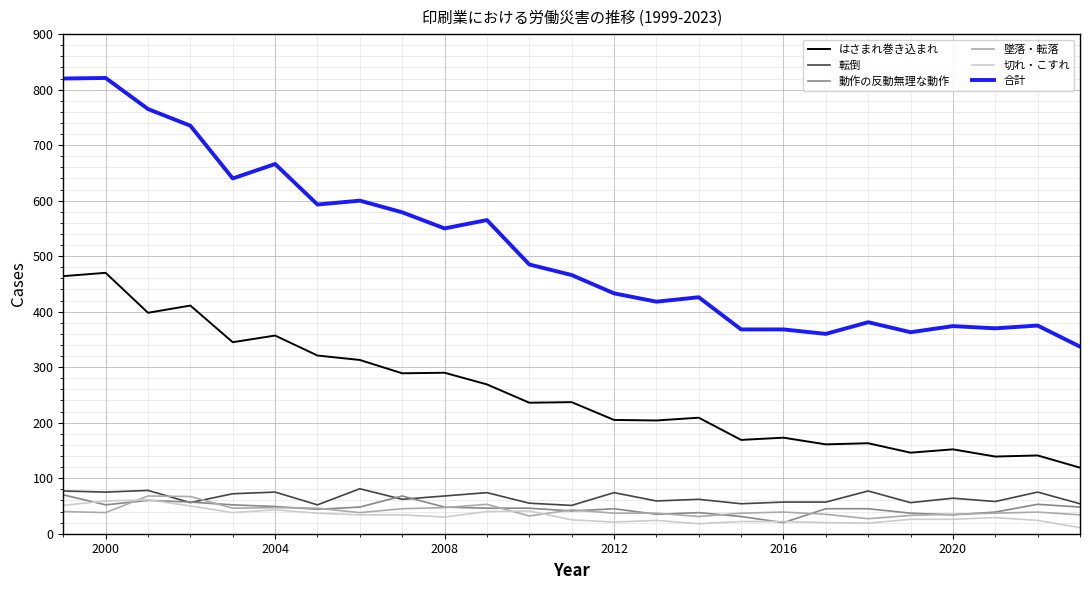

True or false: 合計 and はさまれ巻き込まれ intersect in this chart.

False